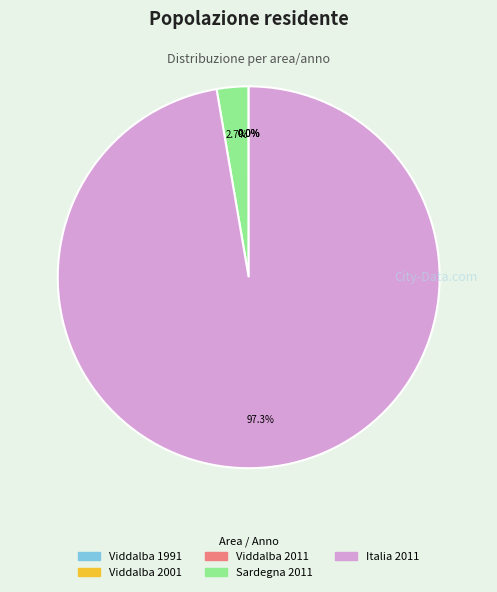

Does Italia 2011 account for over 50% of the chart?

Yes